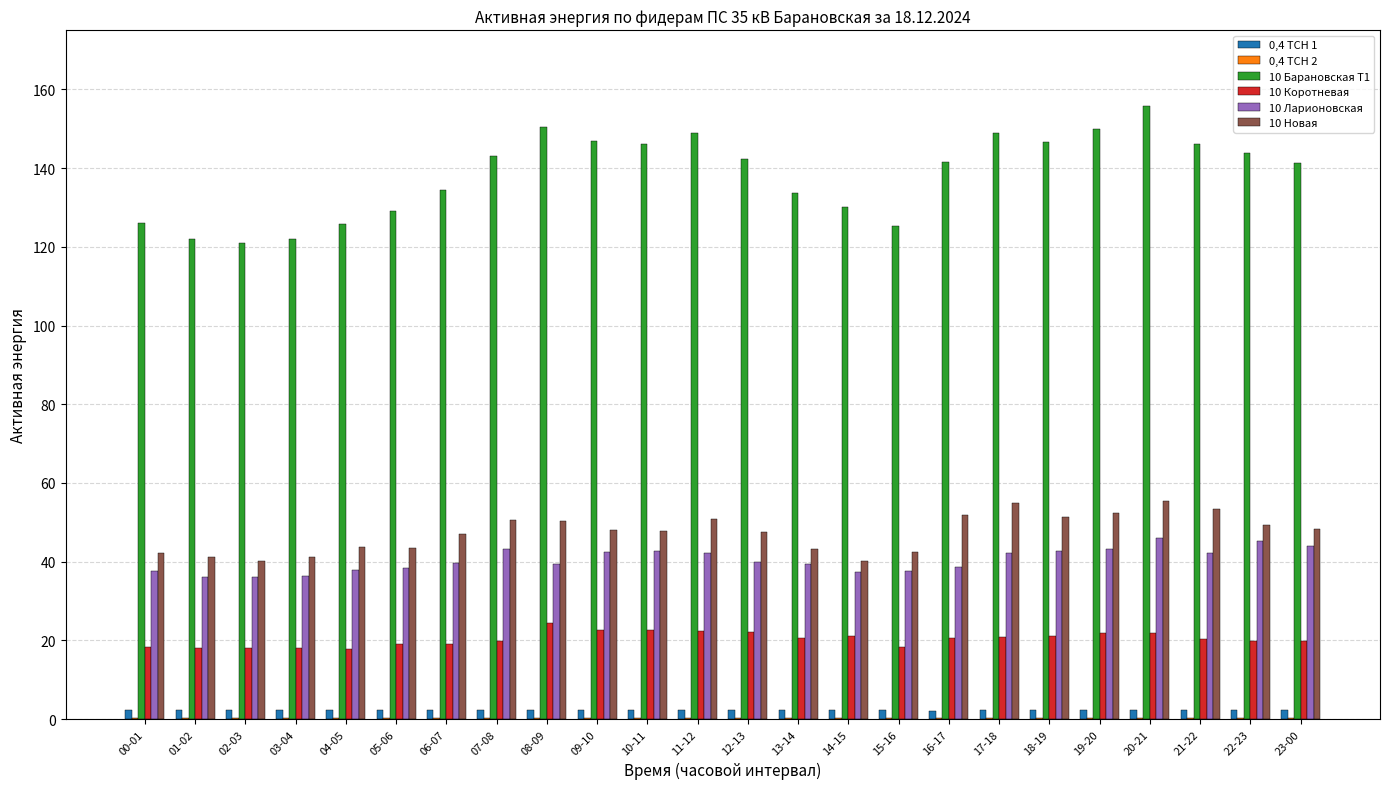

Is it true that 10 Коротневая equals 22.6 at 10-11?

True